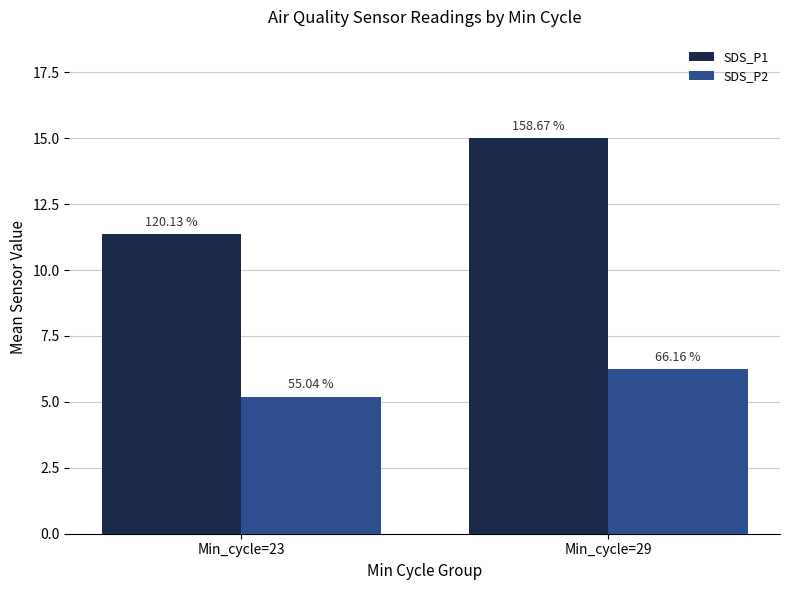

Reading left to right, what are all the values shown in this chart?

SDS_P1: Min_cycle=23=11.3	Min_cycle=29=15.0
SDS_P2: Min_cycle=23=5.2	Min_cycle=29=6.3